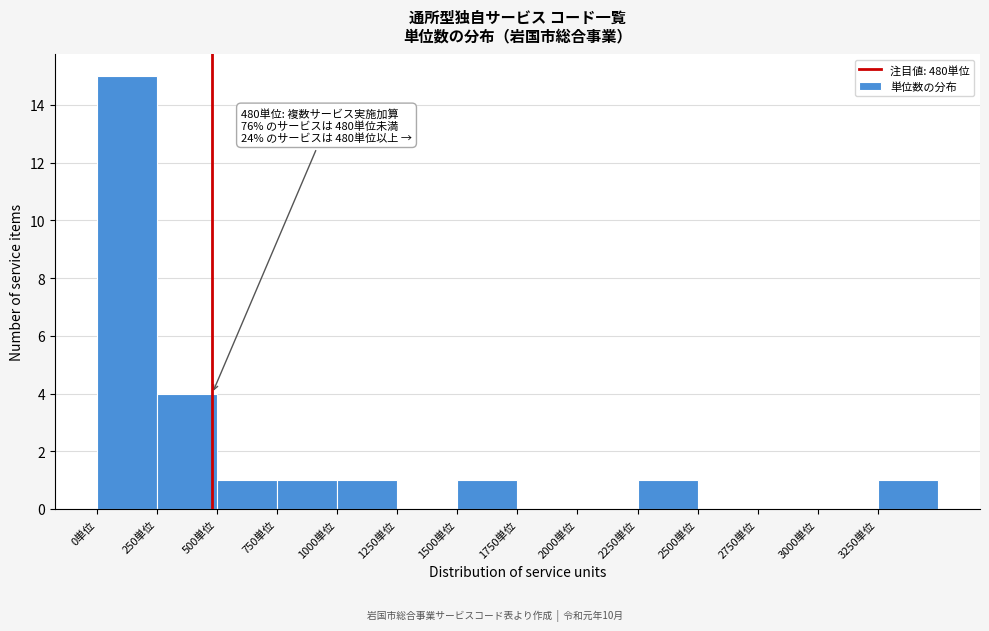

Over which range of the x-axis is the bar tallest?

0 to 250